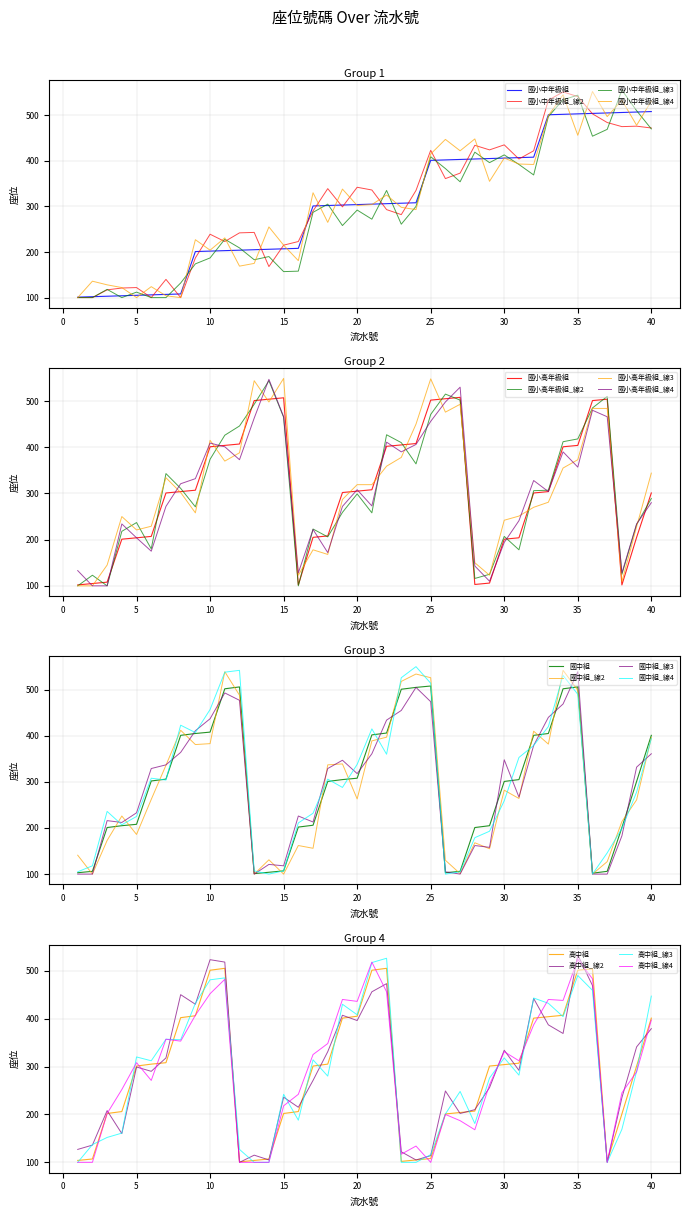

How many values in the 國小高年級組 series exceed 304?

19